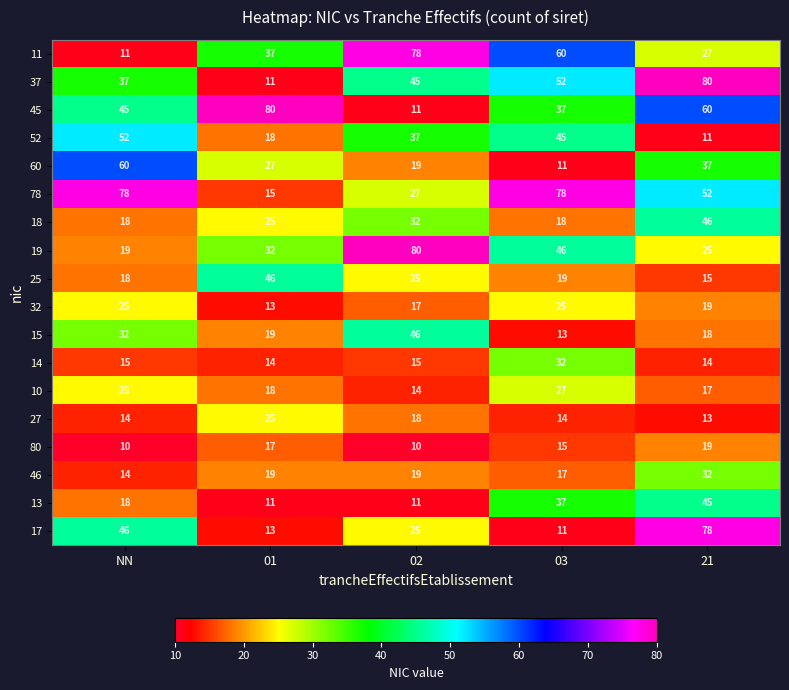

At which label is 45 closest to 45?

NN